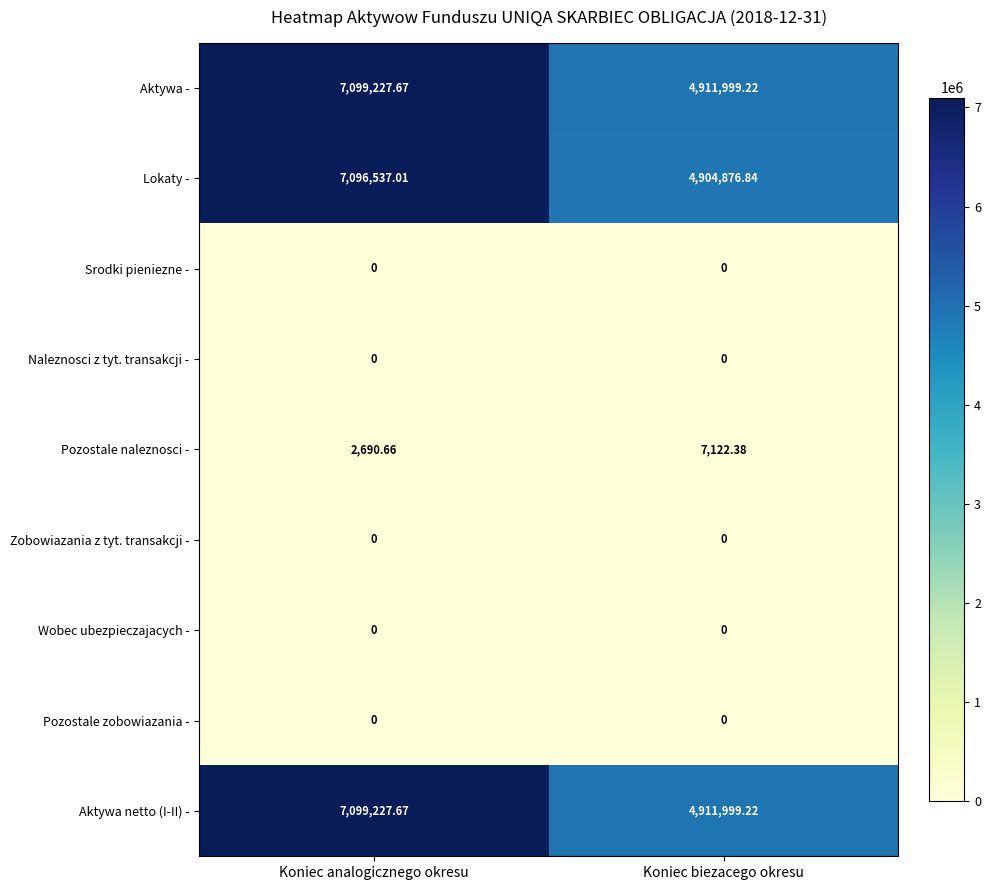

At how many categories does at least one series exceed 773371?

2